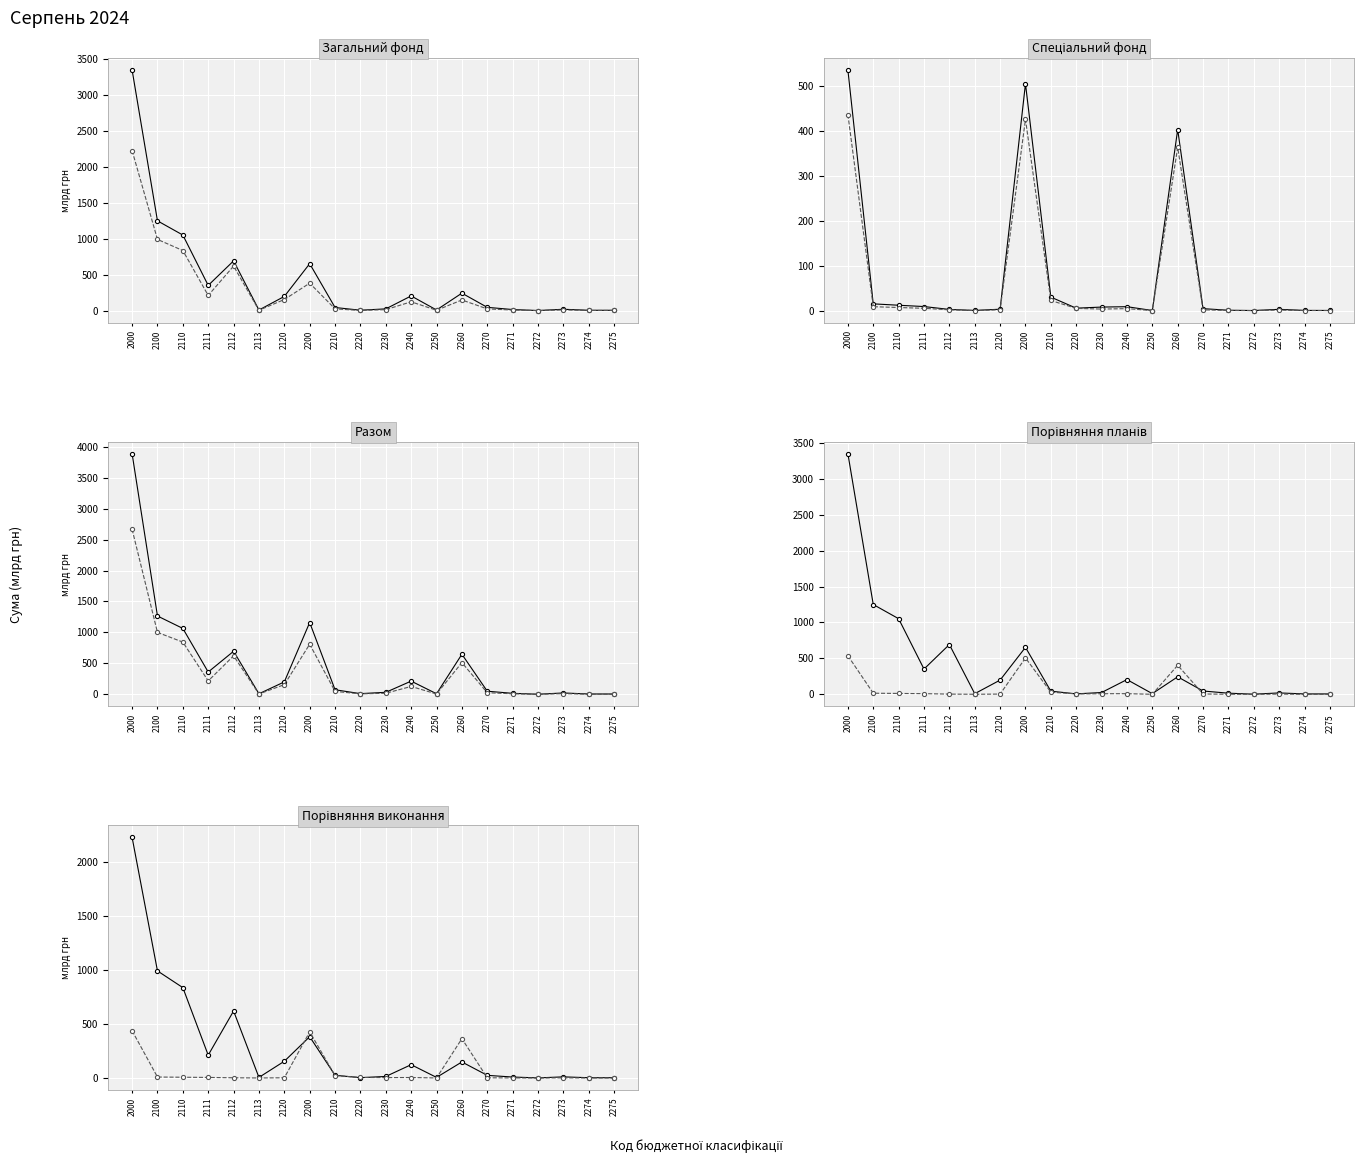

Which series has the widest spread of values?

Разом план